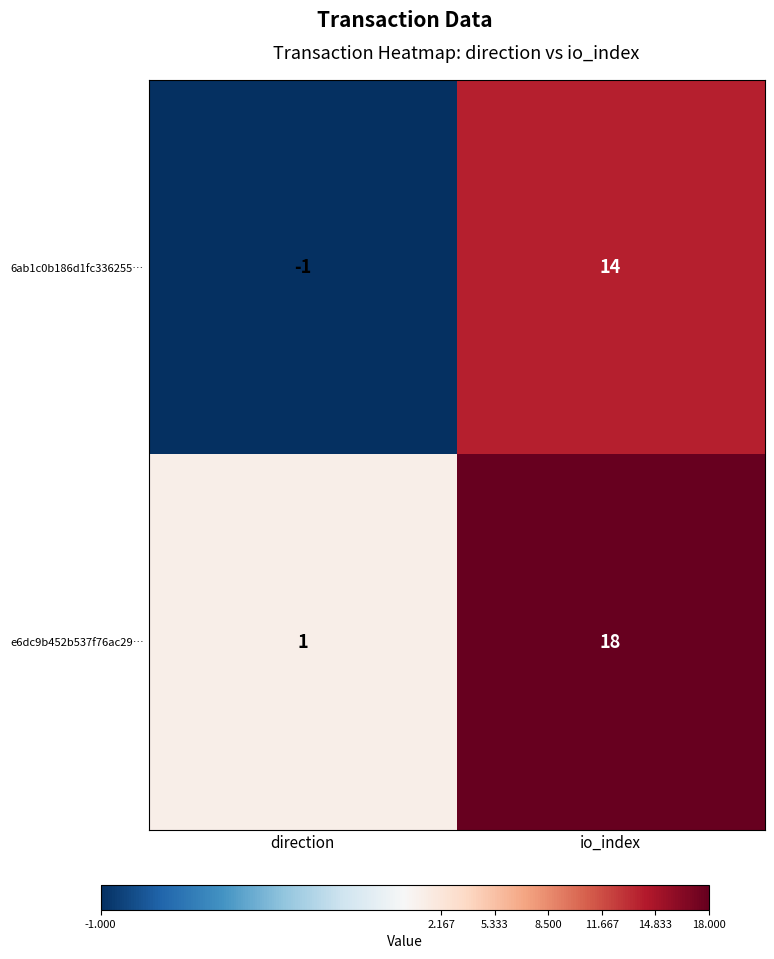

Reading left to right, list all the values displayed in this chart.

6ab1c0b186d1fc336255…: direction=-1	io_index=14
e6dc9b452b537f76ac29…: direction=1	io_index=18